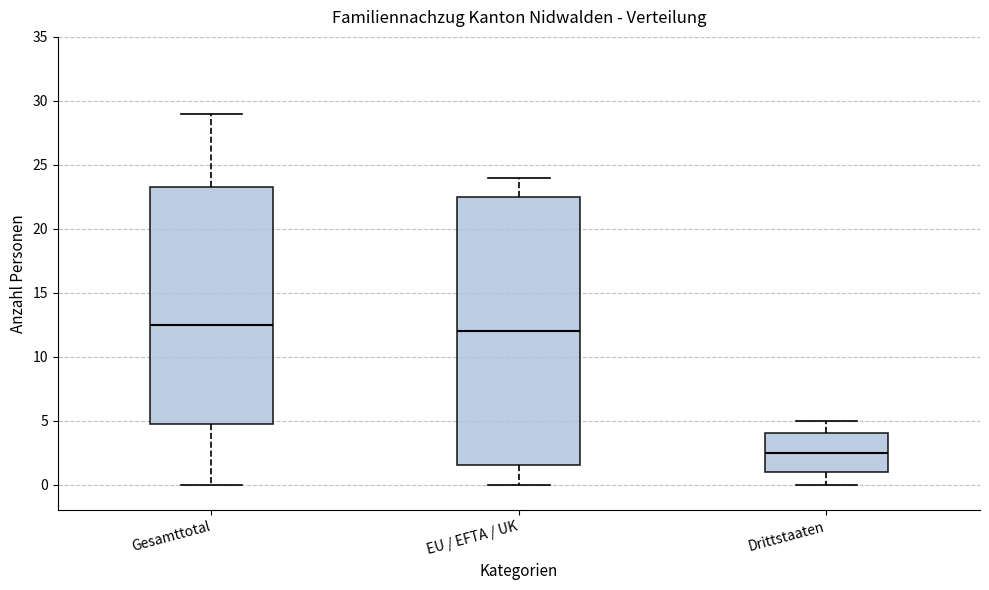

Reading left to right, transcribe this box plot: for each box, give where its median line is, the range the box spans, and where its two whiskers end, as read against the y-axis. The values are not printed on the chart, so give them approximately, as read against the axis.

Gesamttotal: median 12.5, box 5.0 to 23.5, whiskers 0.0 to 29.0
EU / EFTA / UK: median 12.0, box 1.5 to 22.5, whiskers 0.0 to 24.0
Drittstaaten: median 2.5, box 1.0 to 4.0, whiskers 0.0 to 5.0